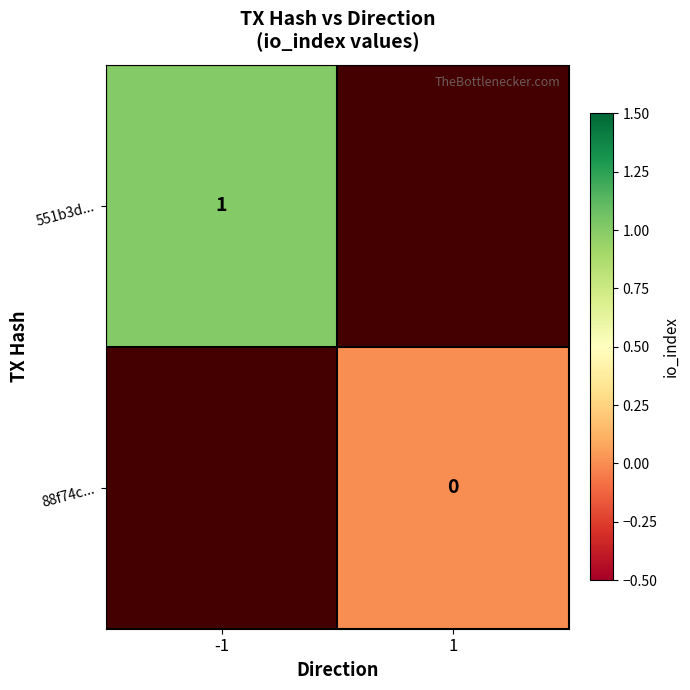

Is the value of 88f74c... at 1 greater than the value of 551b3d... at -1?

No